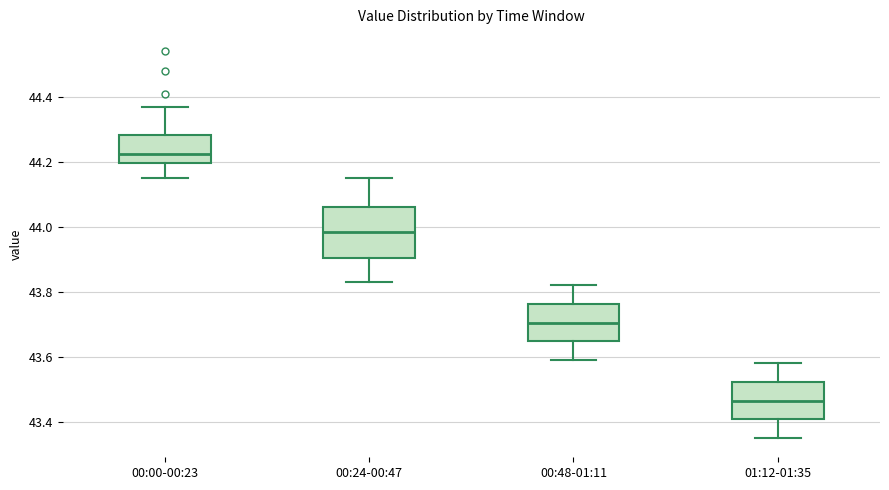

Reading left to right, read every box against the y-axis: the position of its median line, the range the box covers, and the ends of its whiskers. The values are not printed on the chart, so give them approximately, as read against the axis.

00:00-00:23: median 44.22, box 44.20 to 44.28, whiskers 44.16 to 44.38
00:24-00:47: median 43.98, box 43.90 to 44.06, whiskers 43.84 to 44.16
00:48-01:11: median 43.70, box 43.64 to 43.76, whiskers 43.60 to 43.82
01:12-01:35: median 43.46, box 43.40 to 43.52, whiskers 43.36 to 43.58